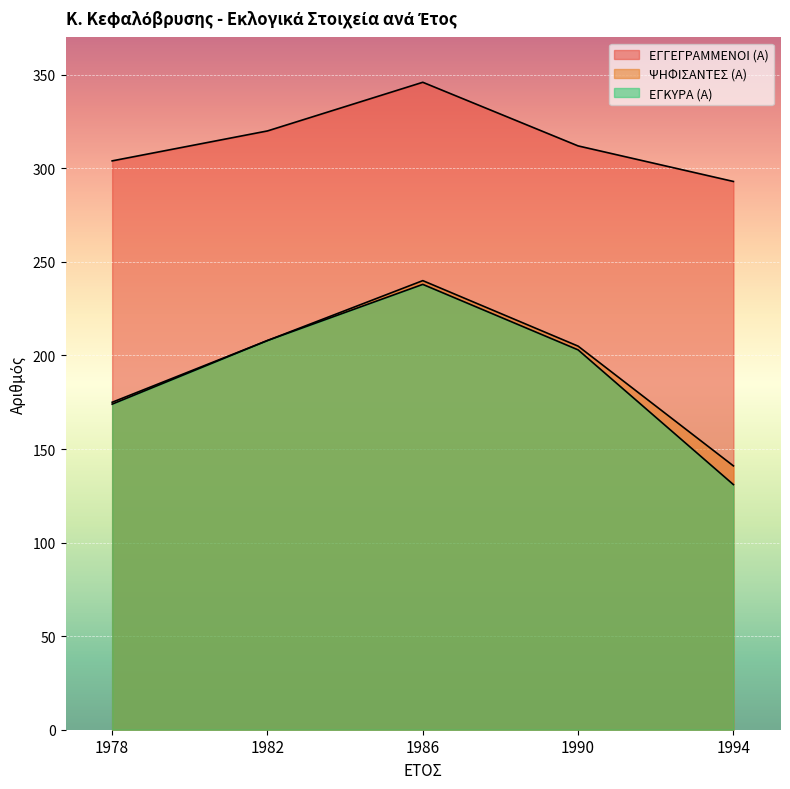

Reading left to right, transcribe all the data shown in this chart.

ΕΓΓΕΓΡΑΜΜΕΝΟΙ (Α): 1978=304	1982=320	1986=346	1990=312	1994=293
ΨΗΦΙΣΑΝΤΕΣ (Α): 1978=175	1982=208	1986=240	1990=205	1994=141
ΕΓΚΥΡΑ (Α): 1978=174	1982=208	1986=238	1990=203	1994=131